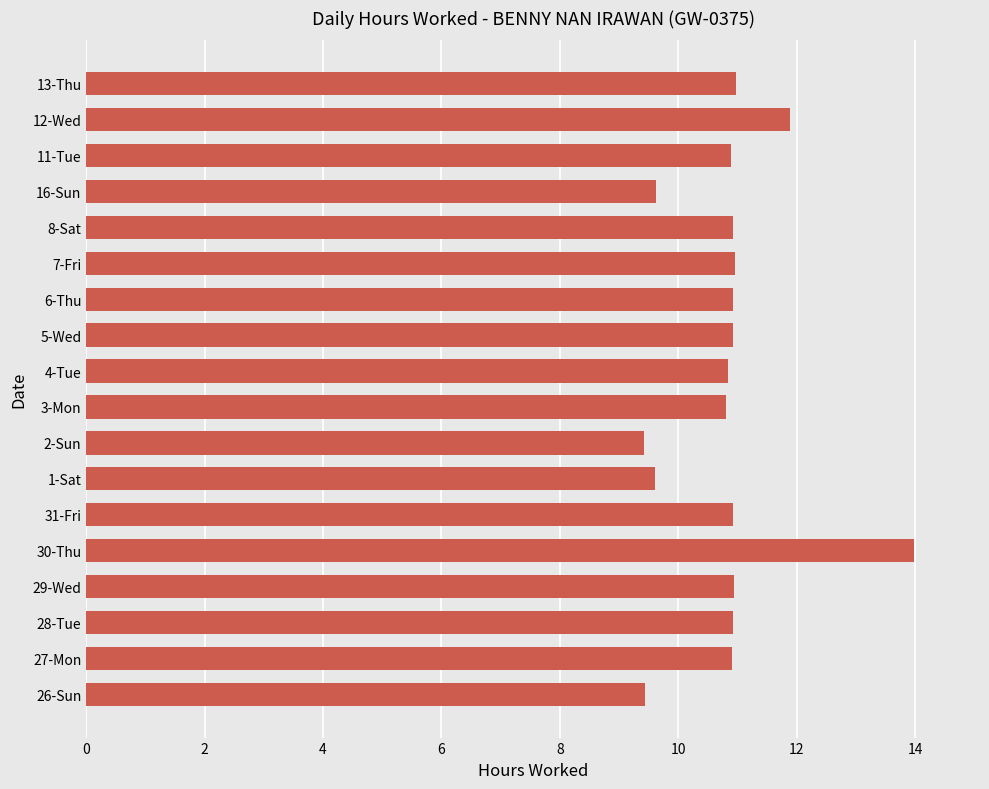

How many data points are above 10?

14